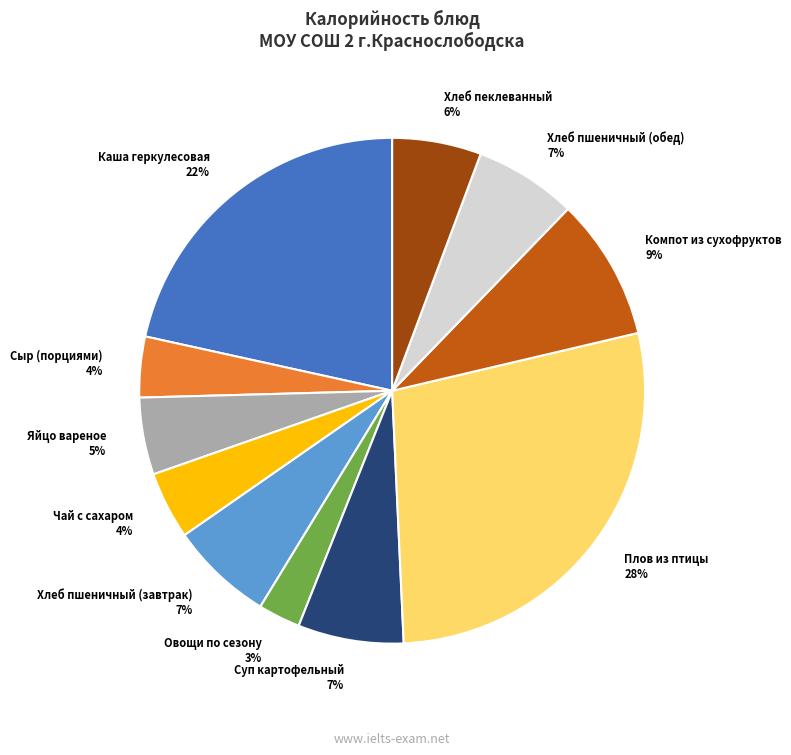

Count the number of slices in the pie.

11